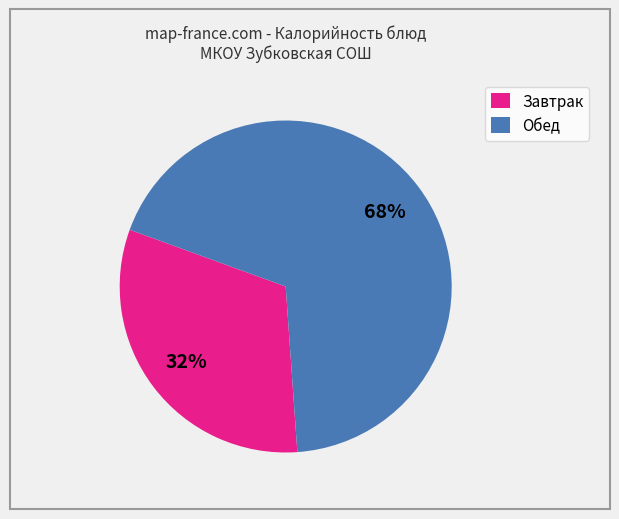

To the nearest percent, what is the average slice percentage?

50%